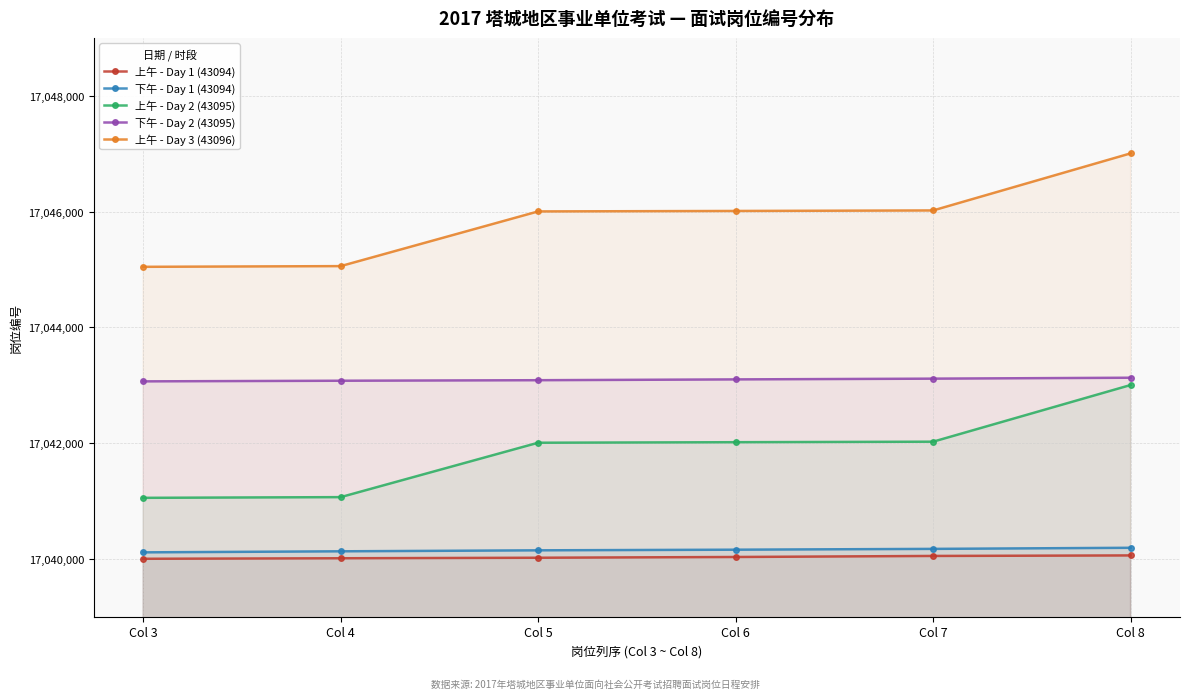

Which series has the widest spread of values?

上午 - Day 3 (43096)